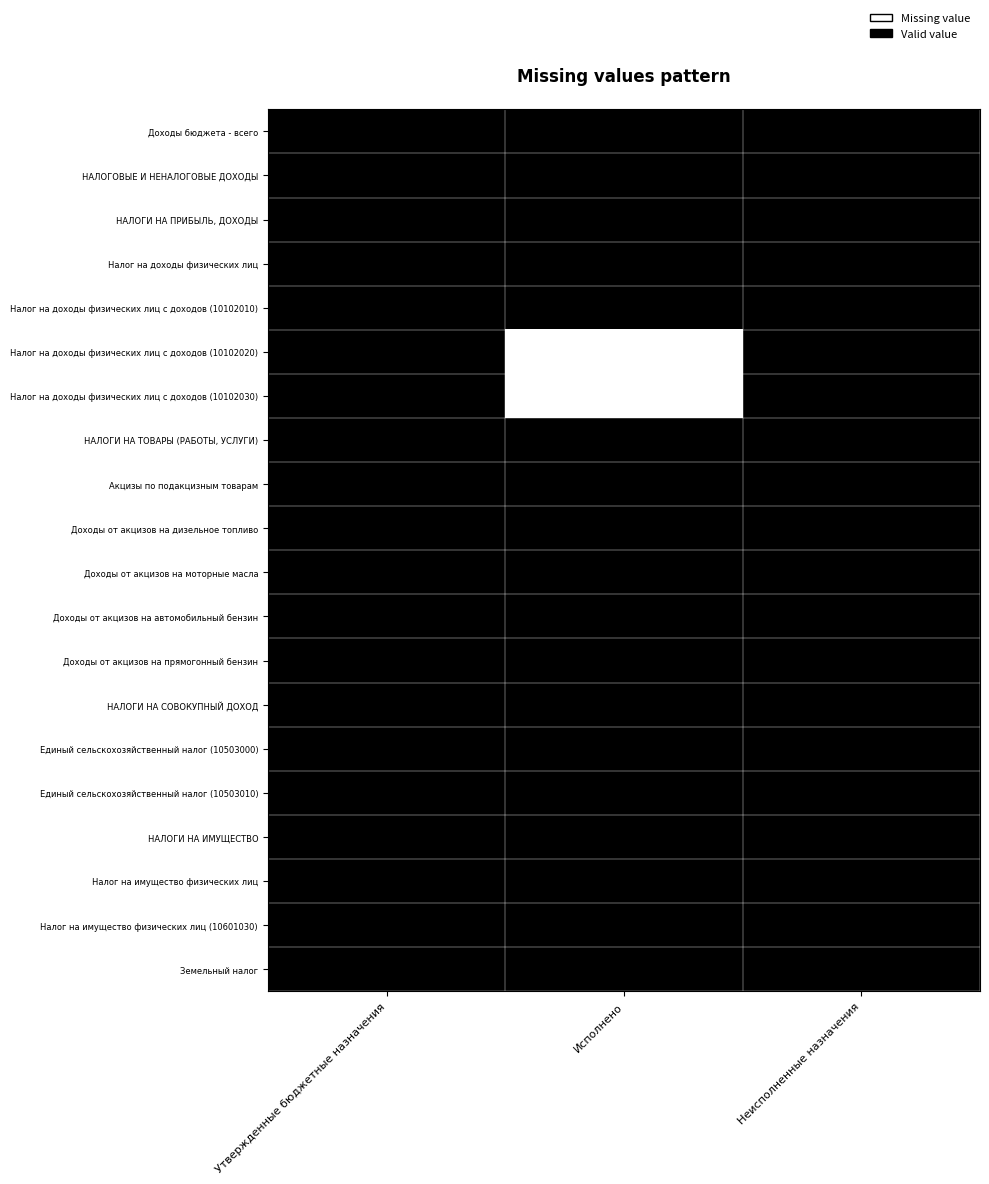

Reading right to left, extract all data points from this chart.

Доходы бюджета - всего: Неисполненные назначения=1	Исполнено=1	Утвержденные бюджетные назначения=1
НАЛОГОВЫЕ И НЕНАЛОГОВЫЕ ДОХОДЫ: Неисполненные назначения=1	Исполнено=1	Утвержденные бюджетные назначения=1
НАЛОГИ НА ПРИБЫЛЬ, ДОХОДЫ: Неисполненные назначения=1	Исполнено=1	Утвержденные бюджетные назначения=1
Налог на доходы физических лиц: Неисполненные назначения=1	Исполнено=1	Утвержденные бюджетные назначения=1
Налог на доходы физических лиц с доходов (10102010): Неисполненные назначения=1	Исполнено=1	Утвержденные бюджетные назначения=1
Налог на доходы физических лиц с доходов (10102020): Неисполненные назначения=1	Исполнено=0	Утвержденные бюджетные назначения=1
Налог на доходы физических лиц с доходов (10102030): Неисполненные назначения=1	Исполнено=0	Утвержденные бюджетные назначения=1
НАЛОГИ НА ТОВАРЫ (РАБОТЫ, УСЛУГИ): Неисполненные назначения=1	Исполнено=1	Утвержденные бюджетные назначения=1
Акцизы по подакцизным товарам: Неисполненные назначения=1	Исполнено=1	Утвержденные бюджетные назначения=1
Доходы от акцизов на дизельное топливо: Неисполненные назначения=1	Исполнено=1	Утвержденные бюджетные назначения=1
Доходы от акцизов на моторные масла: Неисполненные назначения=1	Исполнено=1	Утвержденные бюджетные назначения=1
Доходы от акцизов на автомобильный бензин: Неисполненные назначения=1	Исполнено=1	Утвержденные бюджетные назначения=1
Доходы от акцизов на прямогонный бензин: Неисполненные назначения=1	Исполнено=1	Утвержденные бюджетные назначения=1
НАЛОГИ НА СОВОКУПНЫЙ ДОХОД: Неисполненные назначения=1	Исполнено=1	Утвержденные бюджетные назначения=1
Единый сельскохозяйственный налог (10503000): Неисполненные назначения=1	Исполнено=1	Утвержденные бюджетные назначения=1
Единый сельскохозяйственный налог (10503010): Неисполненные назначения=1	Исполнено=1	Утвержденные бюджетные назначения=1
НАЛОГИ НА ИМУЩЕСТВО: Неисполненные назначения=1	Исполнено=1	Утвержденные бюджетные назначения=1
Налог на имущество физических лиц: Неисполненные назначения=1	Исполнено=1	Утвержденные бюджетные назначения=1
Налог на имущество физических лиц (10601030): Неисполненные назначения=1	Исполнено=1	Утвержденные бюджетные назначения=1
Земельный налог: Неисполненные назначения=1	Исполнено=1	Утвержденные бюджетные назначения=1